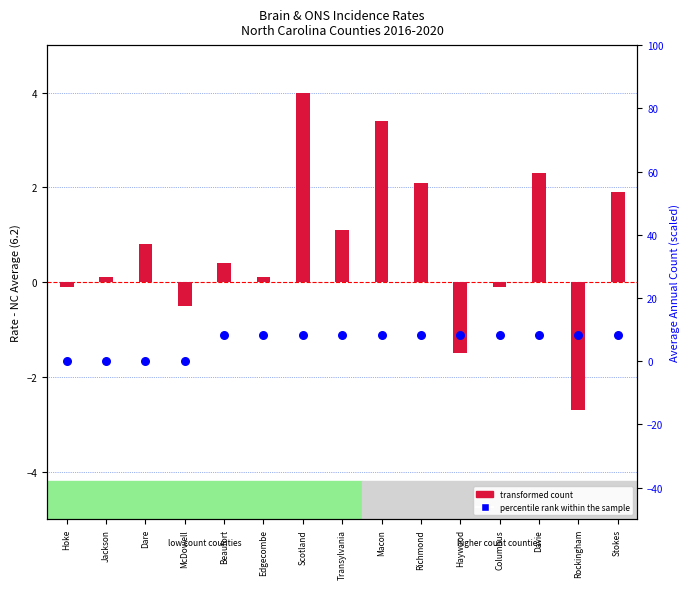

What are all the series names shown in the legend?

transformed count, percentile rank within the sample